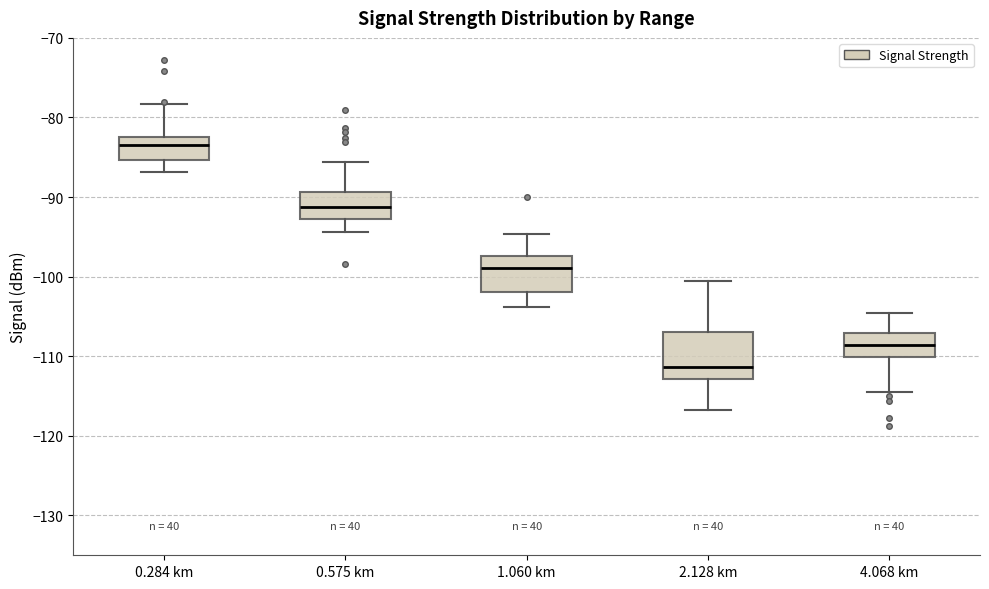

Where does the upper whisker of the box for 4.068 km end on the y-axis? The values are not printed on the chart, so give them approximately, as read against the axis.

-105